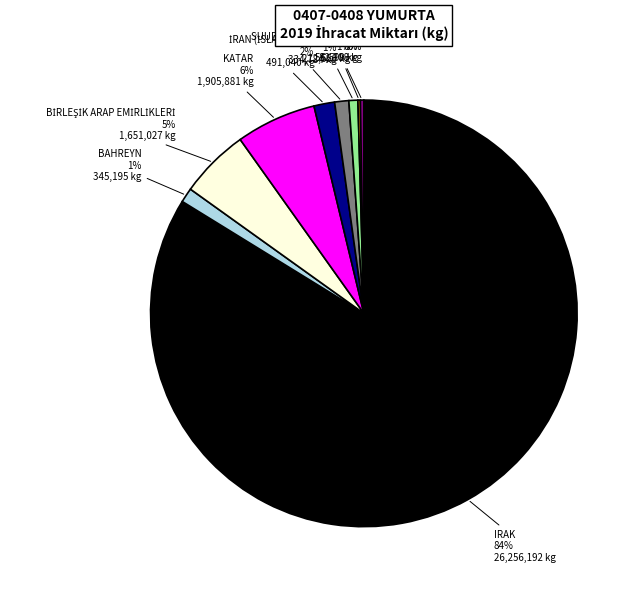

Is it true that KATAR is 1% of the pie?

False